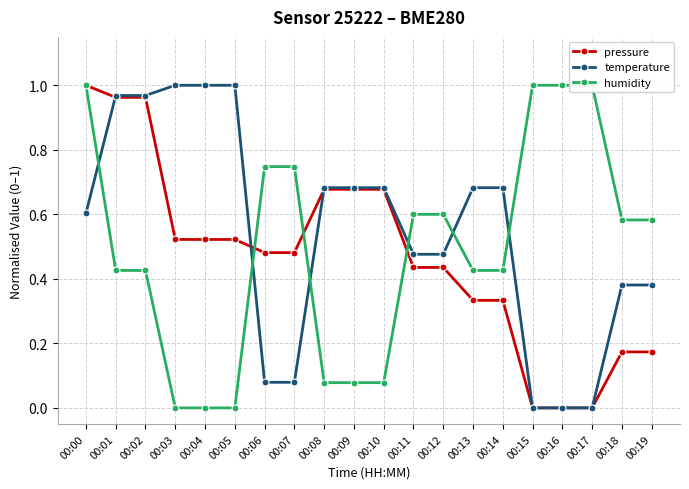

Which series has the widest spread of values?

humidity